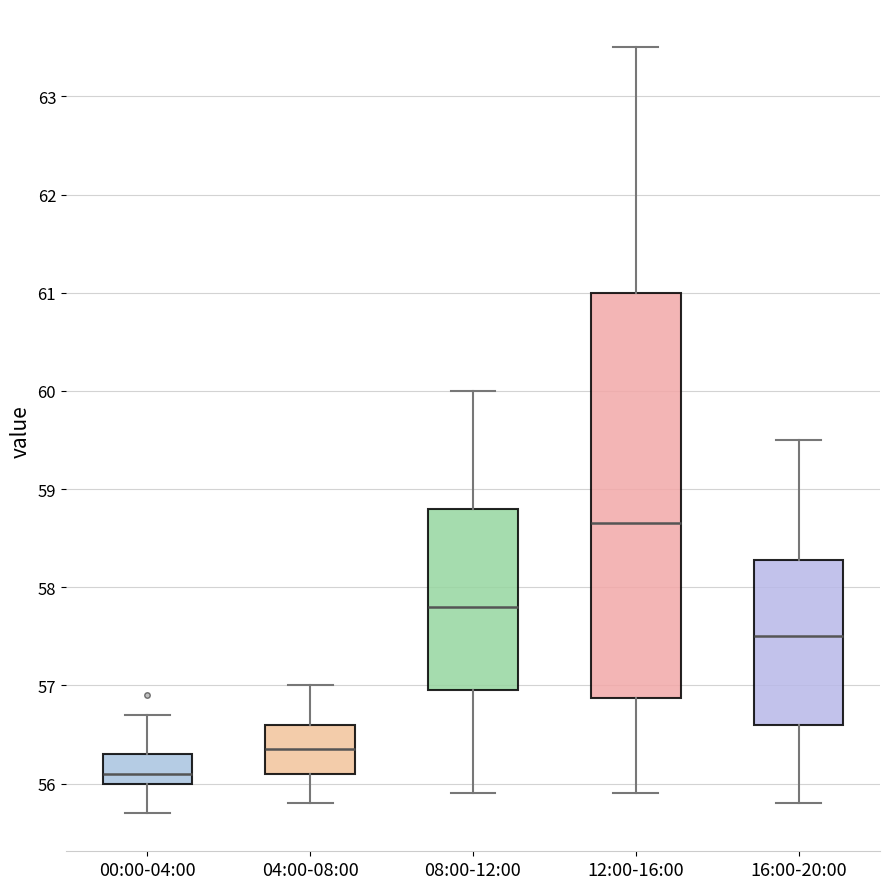

Which box is the tallest, from its lower edge to its upper edge?

12:00-16:00